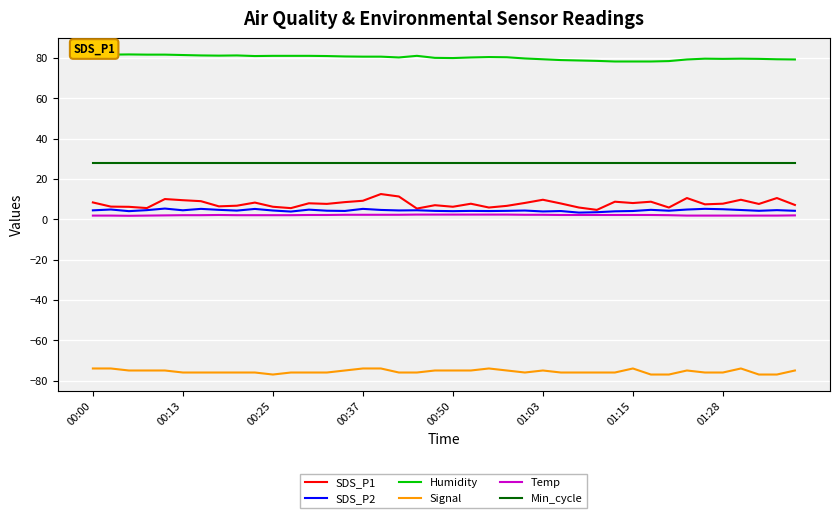

Count the number of data series in this chart.

6